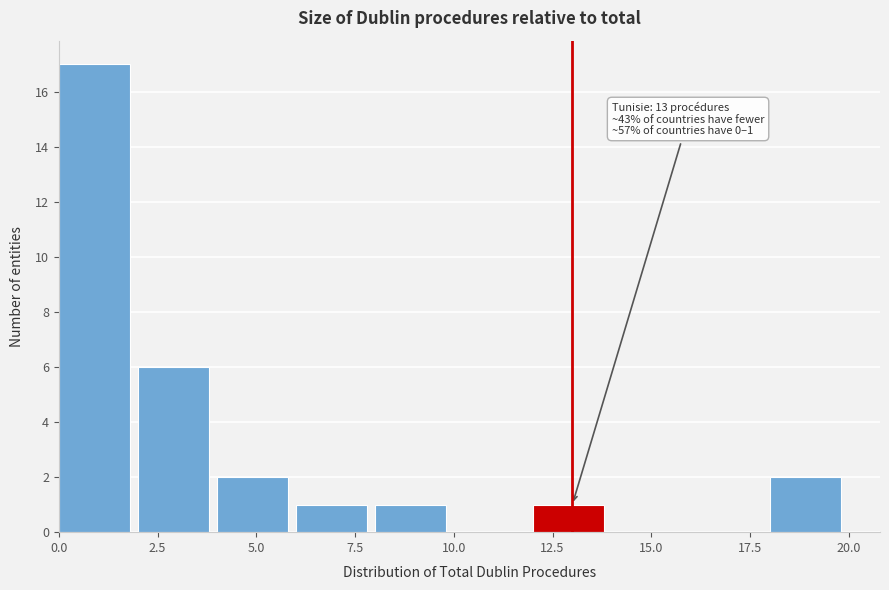

Over which range of the x-axis is the bar tallest?

0 to 2